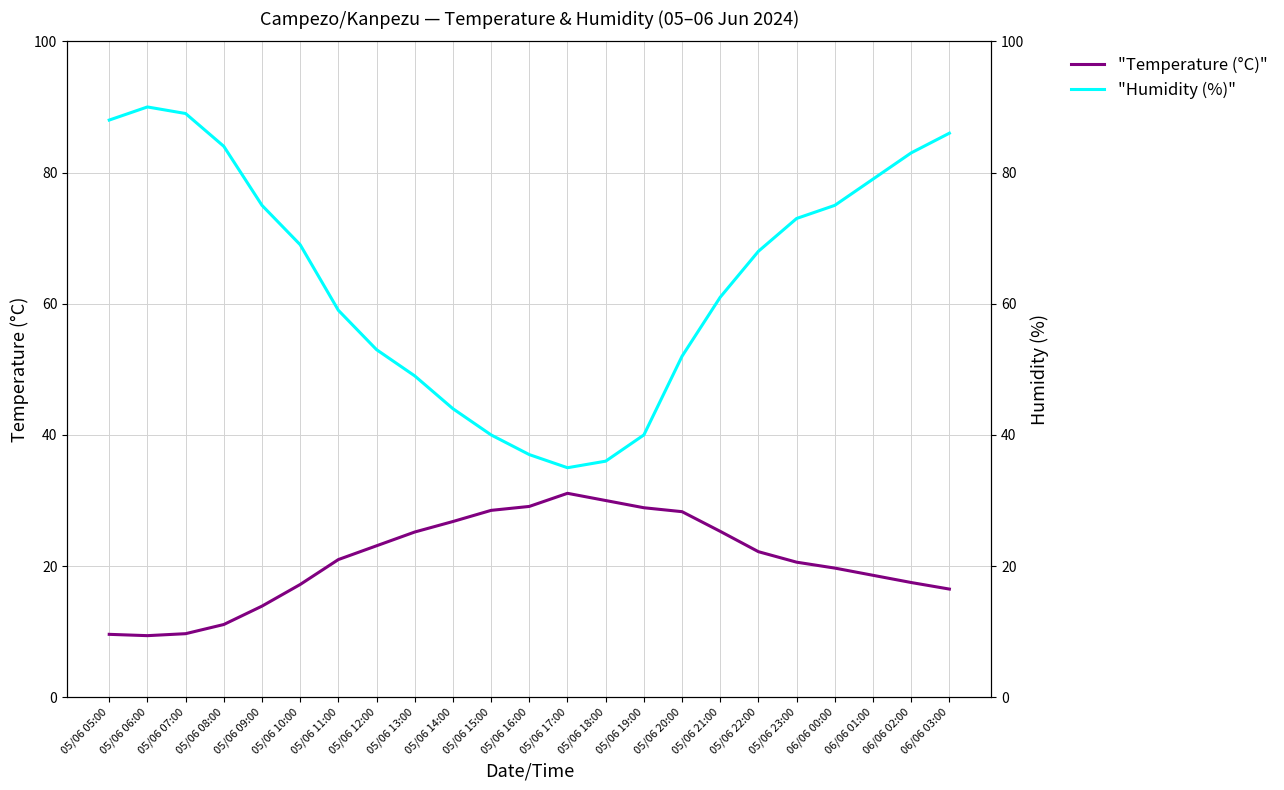

Between 05/06 13:00 and 06/06 02:00, which series saw the biggest shift?

Humidity (%)